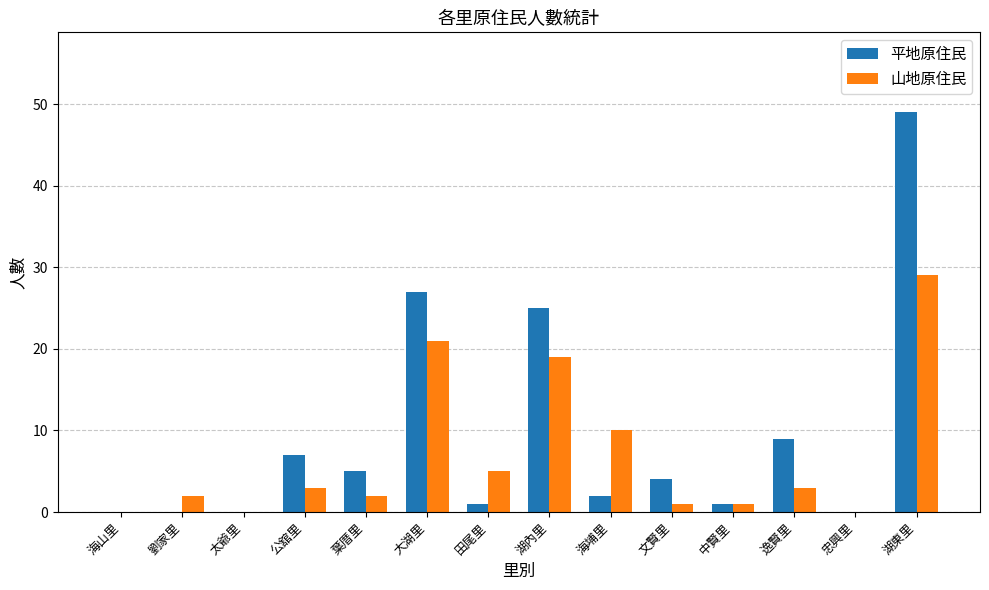

Are the bars grouped side by side (vs. stacked)?

Yes